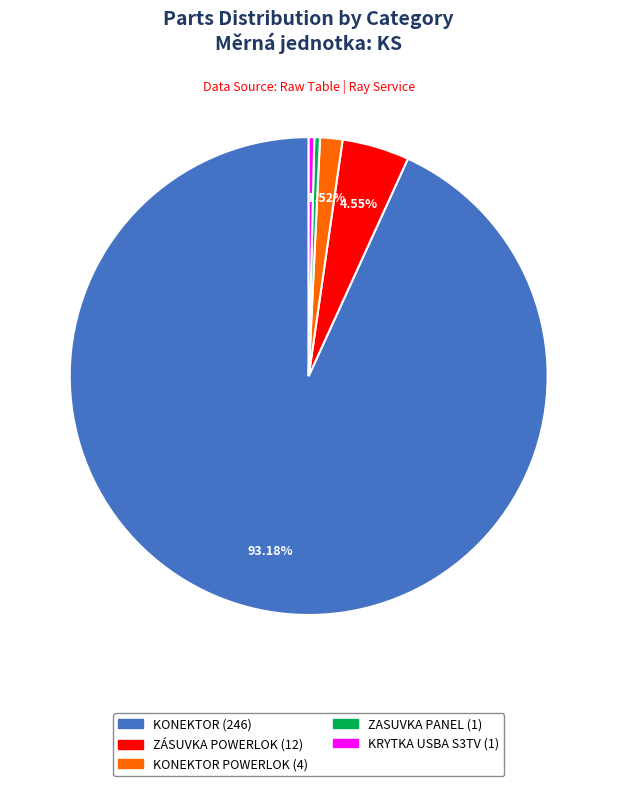

How many segments does this pie chart have?

5